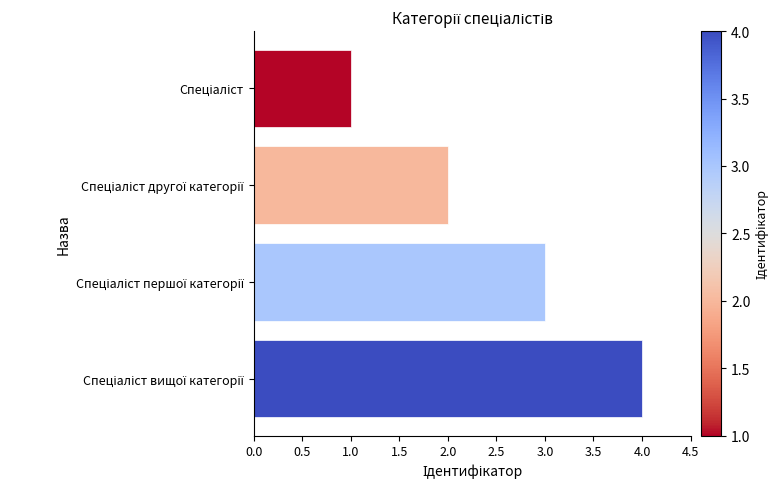

What is the difference between the maximum and minimum values?

3